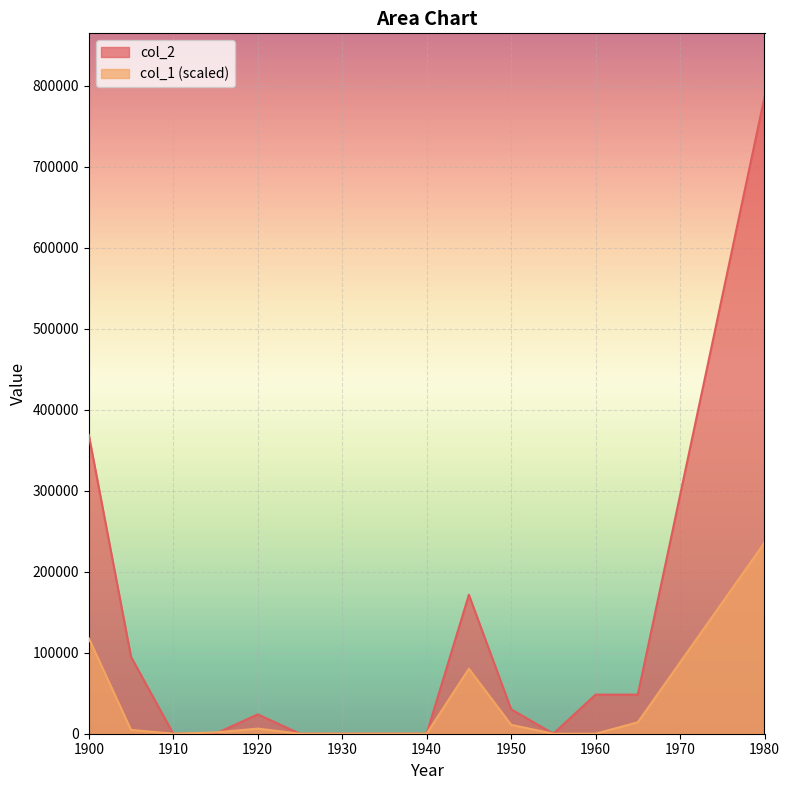

The value of col_1 at 1950 is 11003.3. True or false?

True